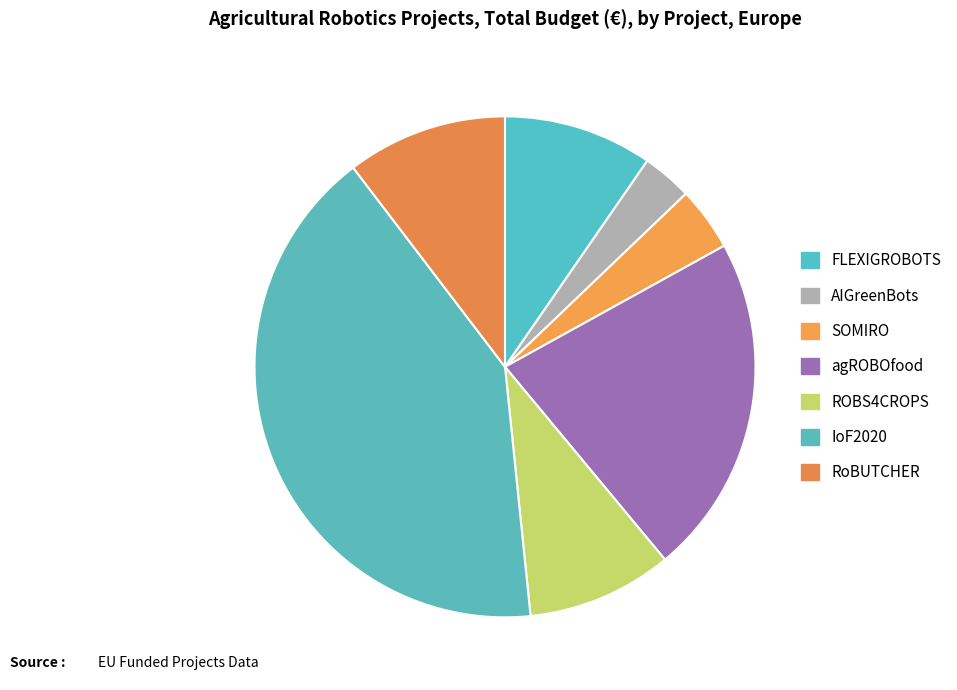

To the nearest percent, what is the difference between the agROBOfood and IoF2020 slice percentages?

19%